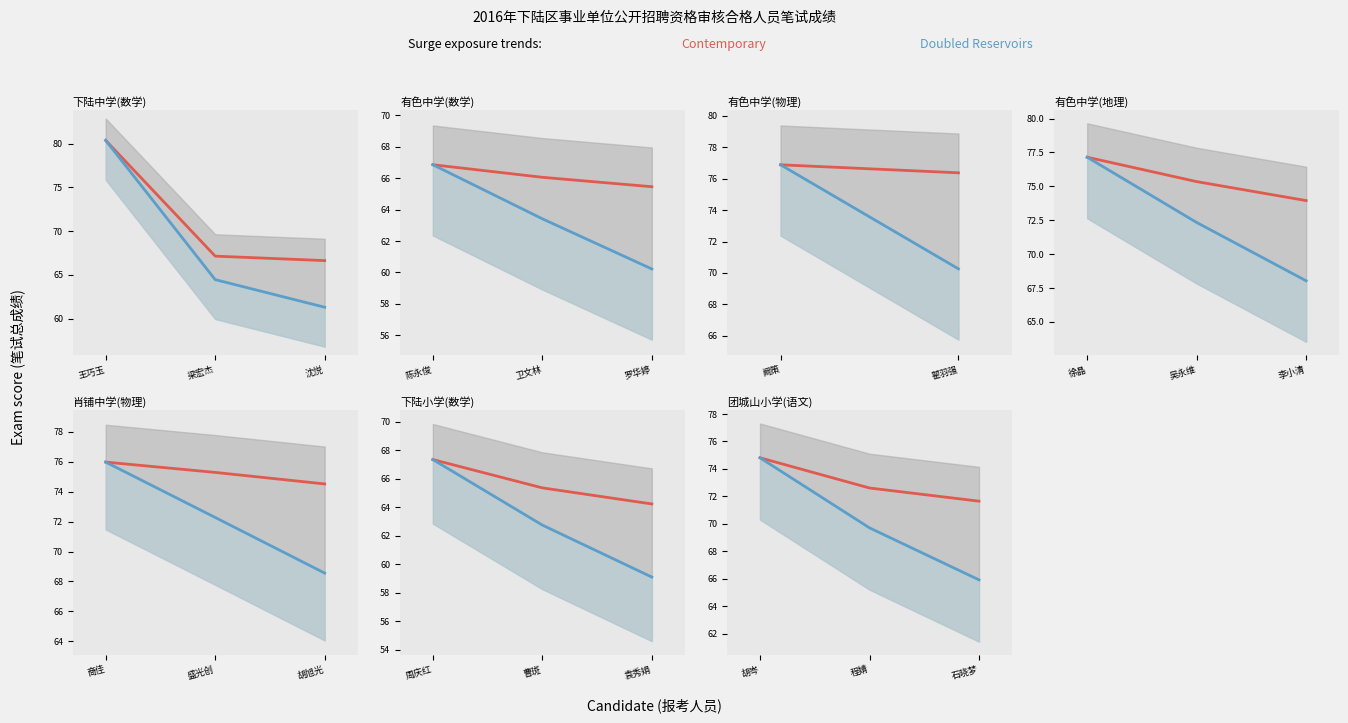

How many lines are shown in the chart?

2